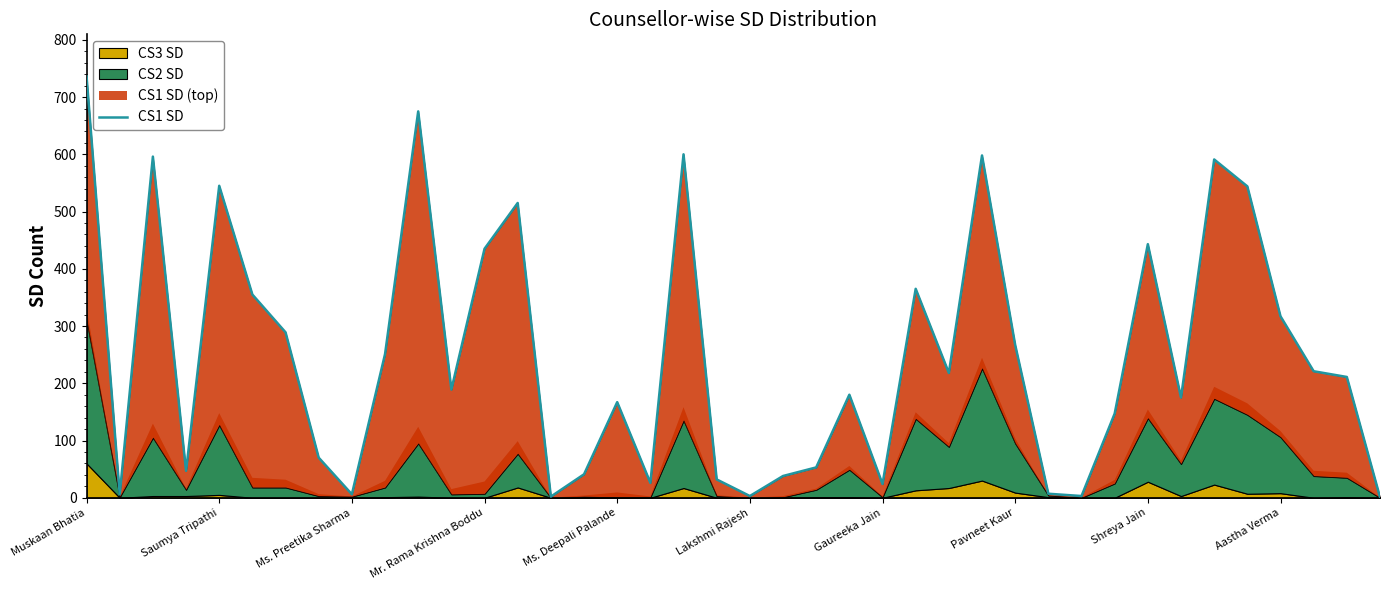

What is the difference between the second highest and minimum values?

674